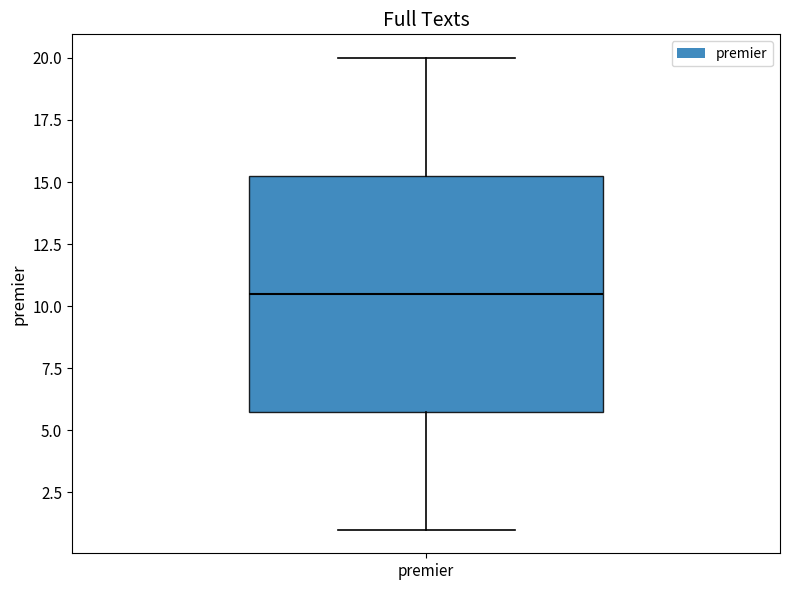

Transcribe this box plot: give where the median line is, the range the box spans, and where the two whiskers end, as read against the y-axis. The values are not printed on the chart, so give them approximately, as read against the axis.

median 10.5, box 6.0 to 15.5, whiskers 1.0 to 20.0